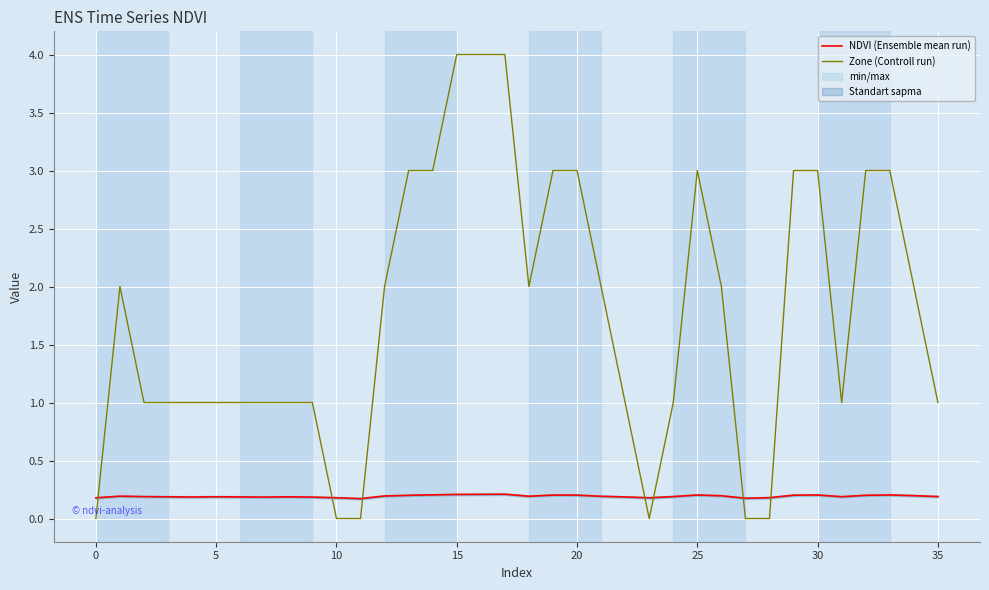

Reading left to right, list all the values displayed in this chart.

NDVI (Ensemble mean run): 0.2	0.2	0.2	0.2	0.2	0.2	0.2	0.2	0.2	0.2	0.2	0.2	0.2	0.2	0.2	0.2	0.2	0.2	0.2	0.2	0.2	0.2	0.2	0.2	0.2	0.2	0.2	0.2	0.2	0.2	0.2	0.2	0.2	0.2	0.2	0.2
Zone (Controll run): 0.0	2.0	1.0	1.0	1.0	1.0	1.0	1.0	1.0	1.0	0.0	0.0	2.0	3.0	3.0	4.0	4.0	4.0	2.0	3.0	3.0	2.0	1.0	0.0	1.0	3.0	2.0	0.0	0.0	3.0	3.0	1.0	3.0	3.0	2.0	1.0